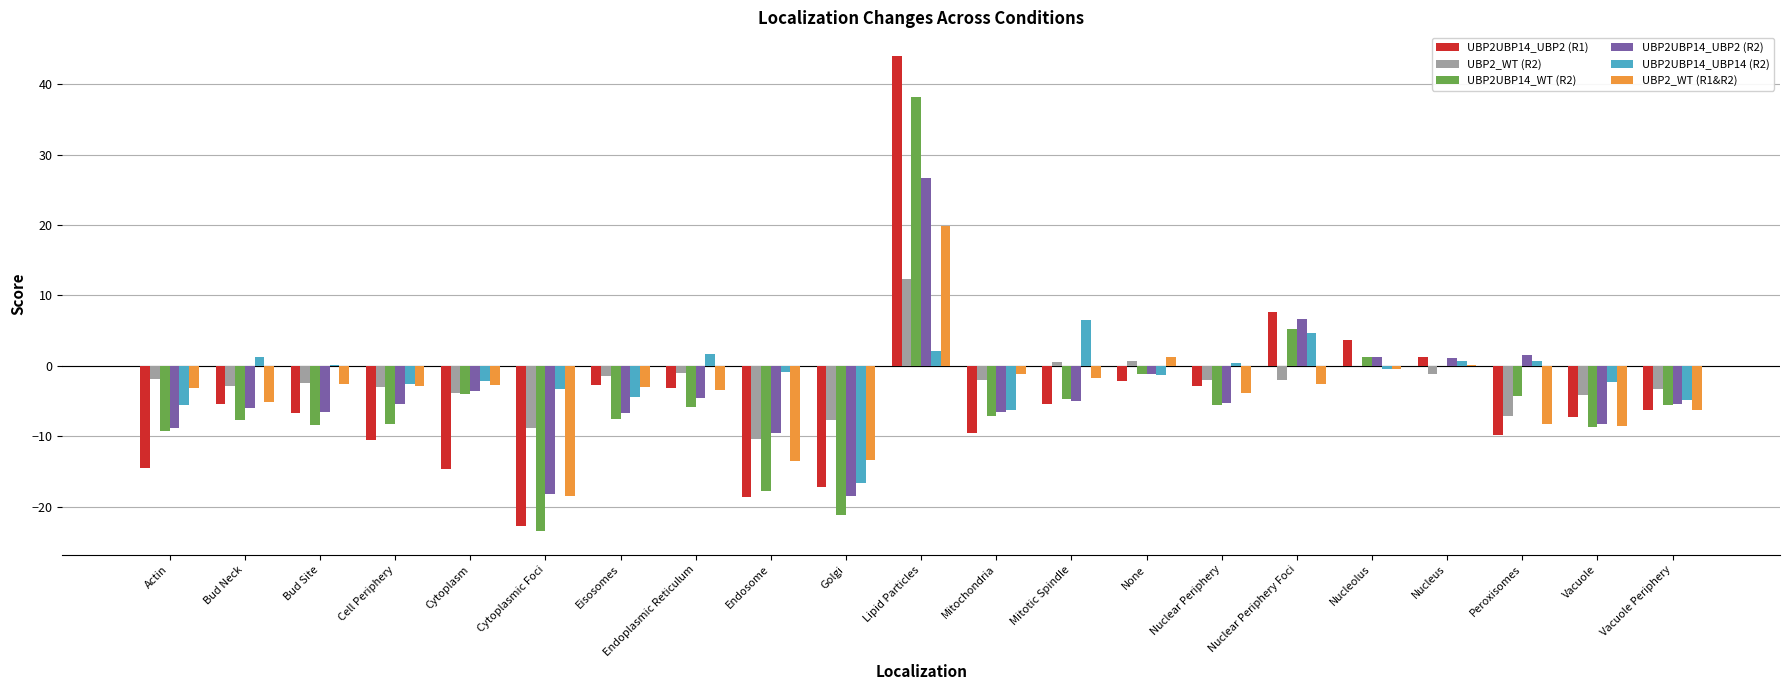

What is the total value across all series at Lipid Particles?

143.2